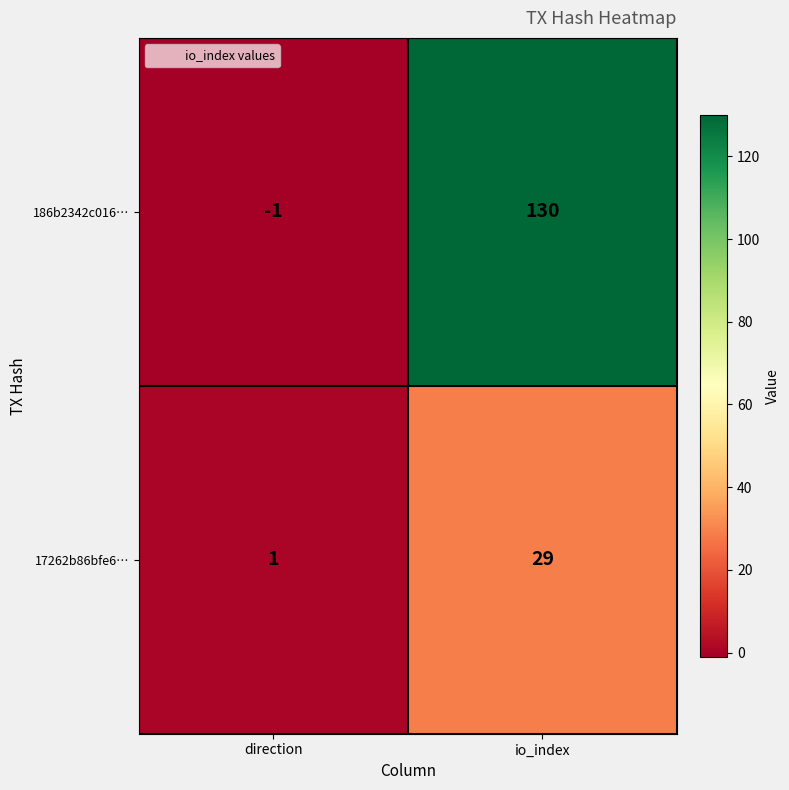

The 186b2342c016… series shows 130 at io_index. True or false?

True